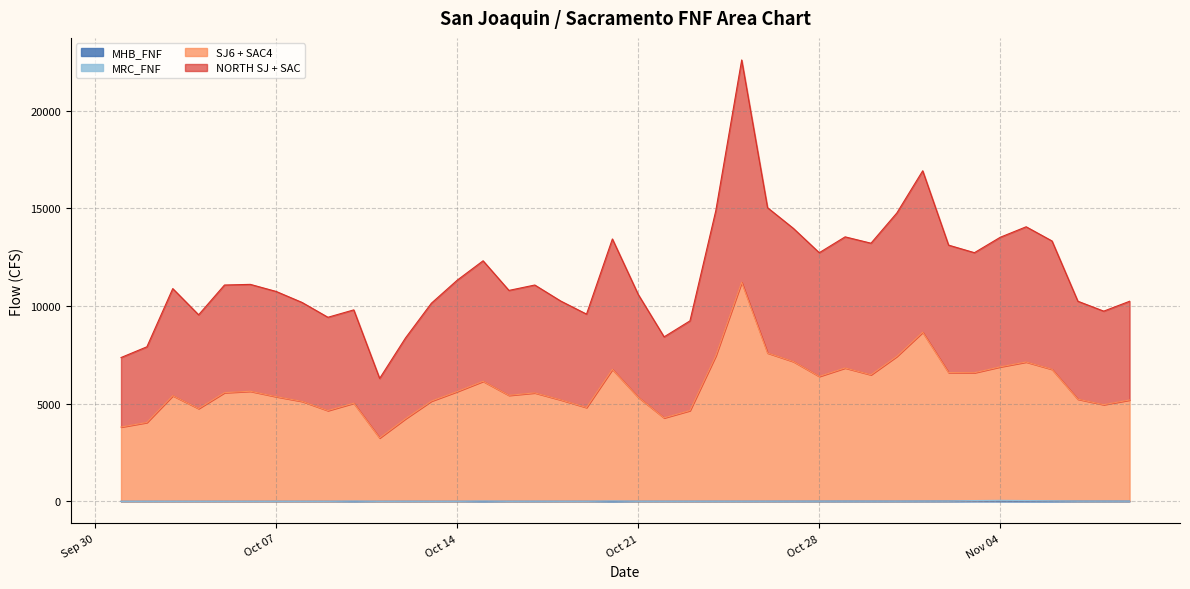

Reading right to left, extract all data points from this chart.

NORTH SJ + SAC: 10239	9734	10241	13326	14052	13516	12726	13113	16918	14759	13211	13536	12725	13969	15029	22590	14880	9236	8418	10587	13429	9582	10253	11071	10795	12311	11319	10138	8362	6290	9798	9420	10179	10741	11104	11071	9547	10888	7909	7359
SJ6 + SAC4: 5185	4947	5227	6756	7130	6883	6581	6590	8653	7418	6476	6824	6393	7151	7591	11211	7449	4644	4271	5326	6753	4801	5192	5550	5424	6142	5618	5129	4227	3243	5024	4643	5116	5356	5633	5561	4747	5405	4035	3802
MHB_FNF: 9	10	10	12	14	18	21	14	12	8	9	10	8	7	5	4	4	3	3	3	2	2	2	2	2	1	1	1	2	0	0	0	0	0	0	0	0	0	0	0